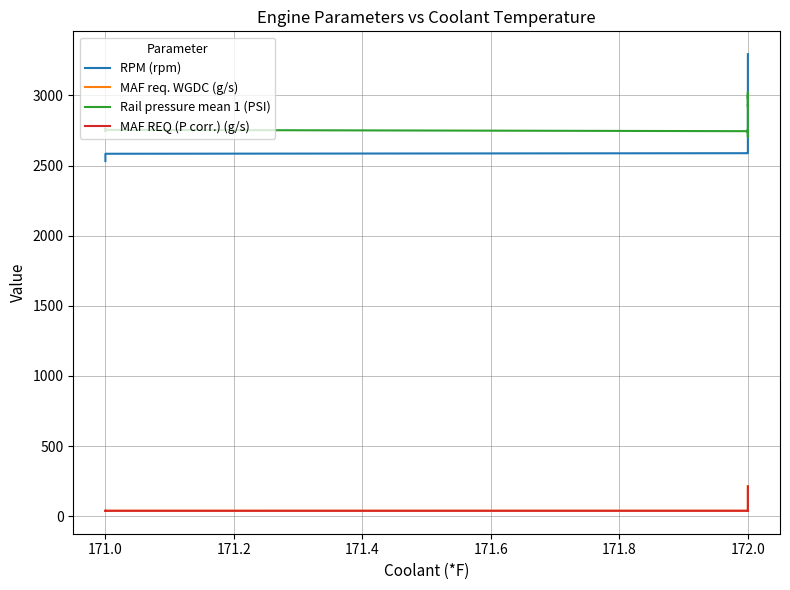

True or false: Rail pressure mean 1 (PSI) has a value of 2756.9 at 171.0.

True